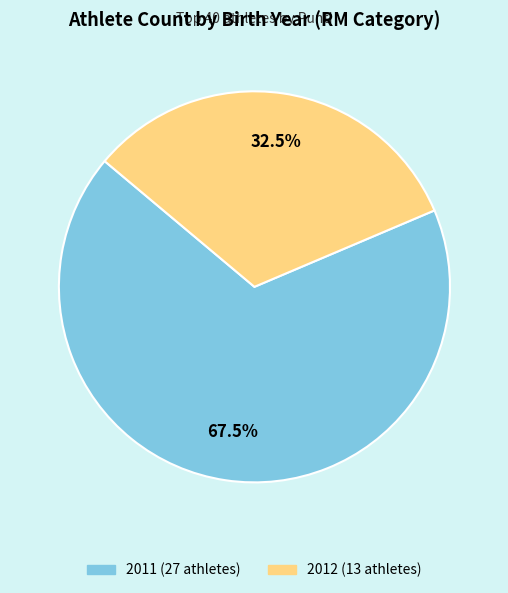

How many segments does this pie chart have?

2